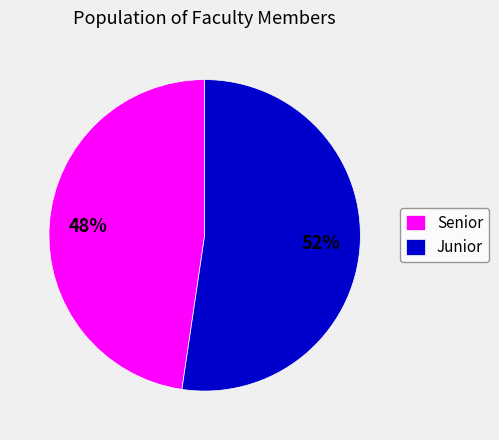

Which has a higher value, Junior or Senior?

Junior